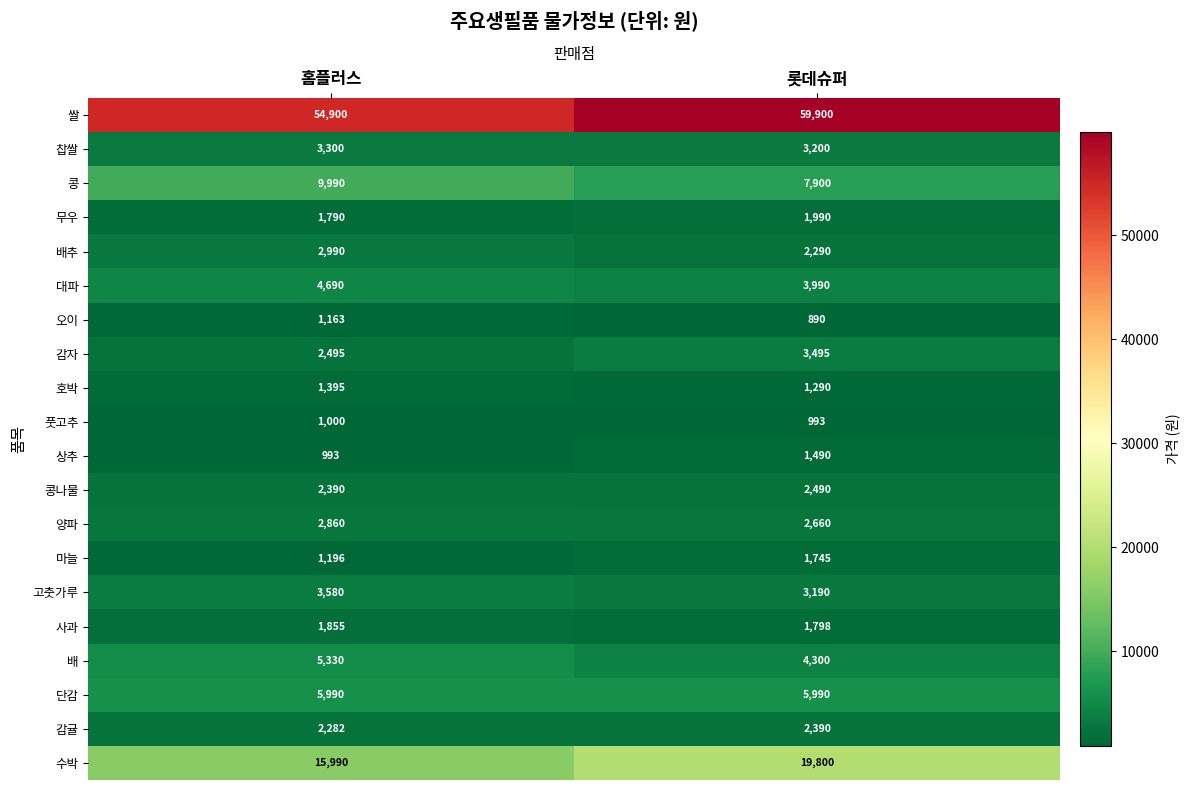

True or false: 배 has a value of 3478 at 홈플러스.

False